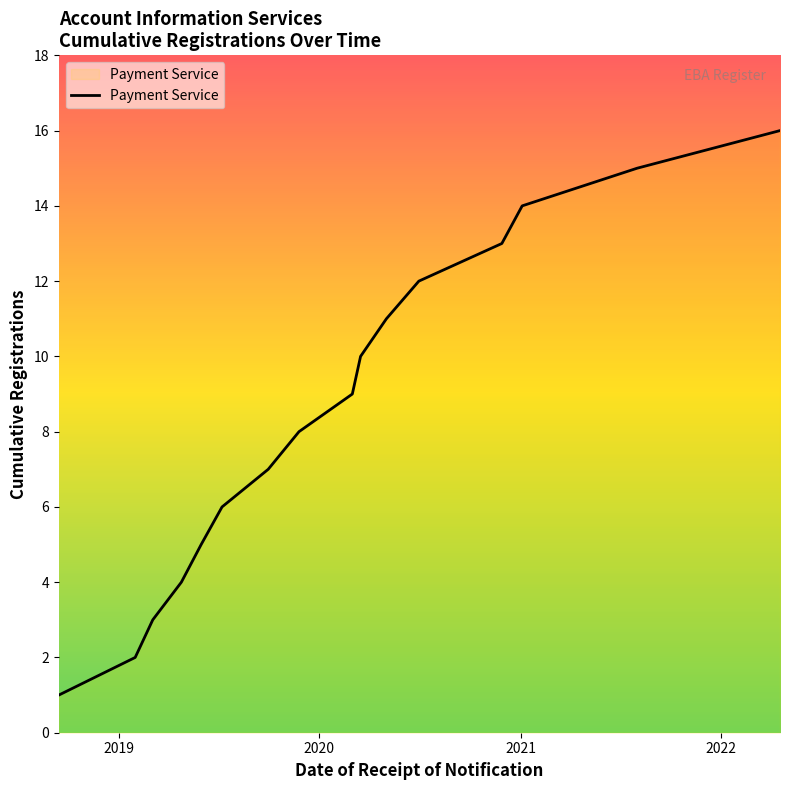

What is the maximum value shown in the chart?

16